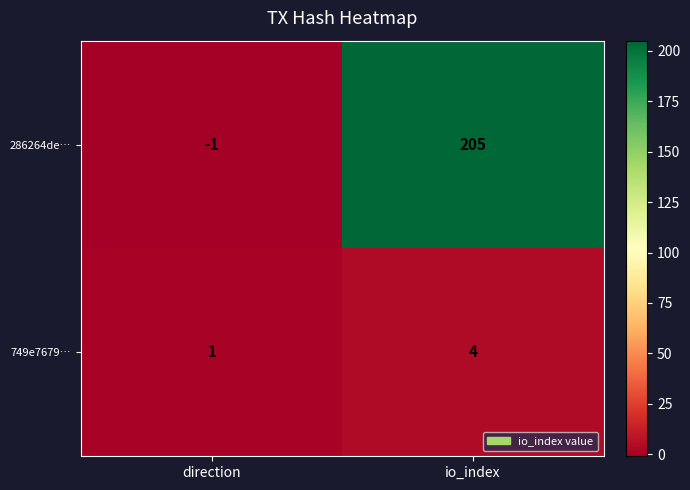

Reading left to right, what are all the values shown in this chart?

286264de…: -1	205
749e7679…: 1	4